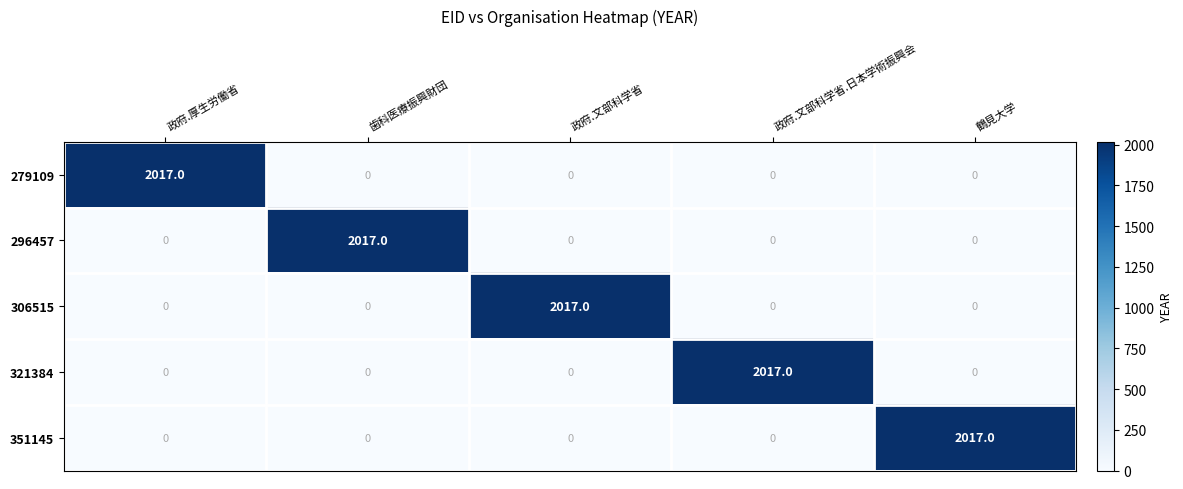

At how many categories does at least one series exceed 1364?

5